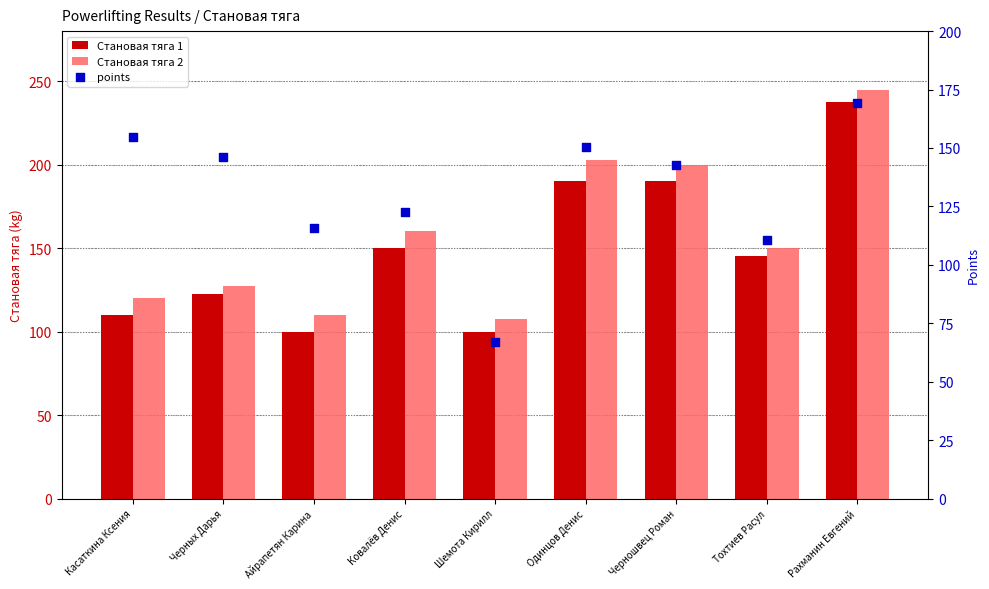

At how many categories does at least one series exceed 220?

1